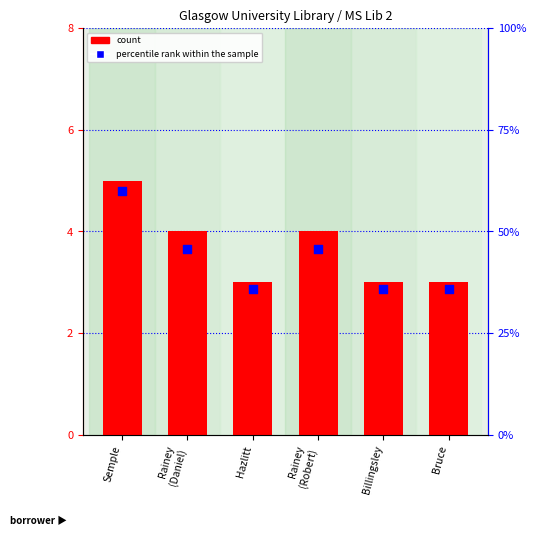

At which category is the sum across all series the highest?

Semple